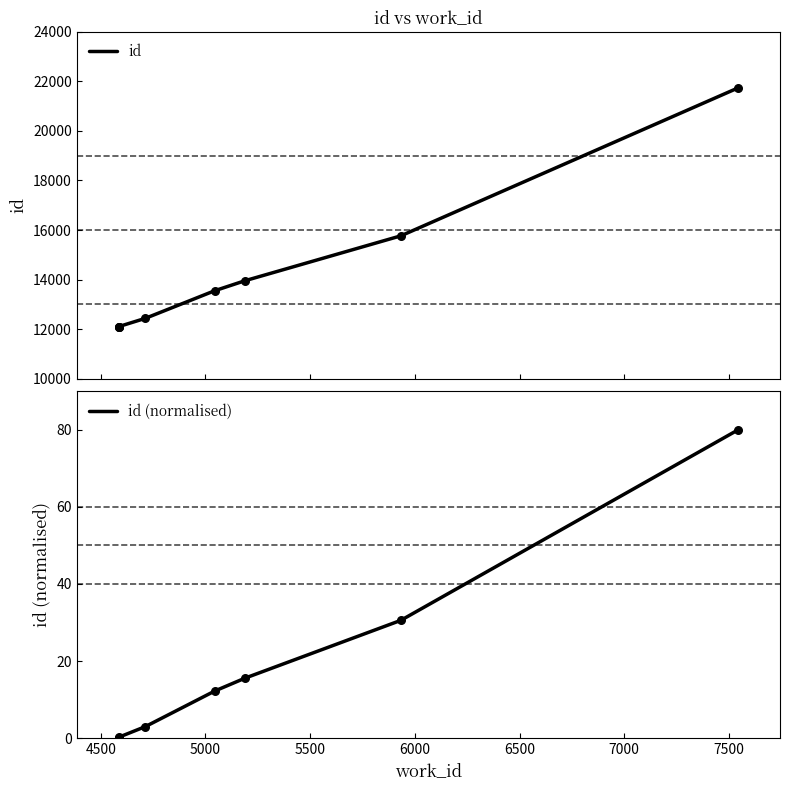

Which series has the widest spread of Y values?

id